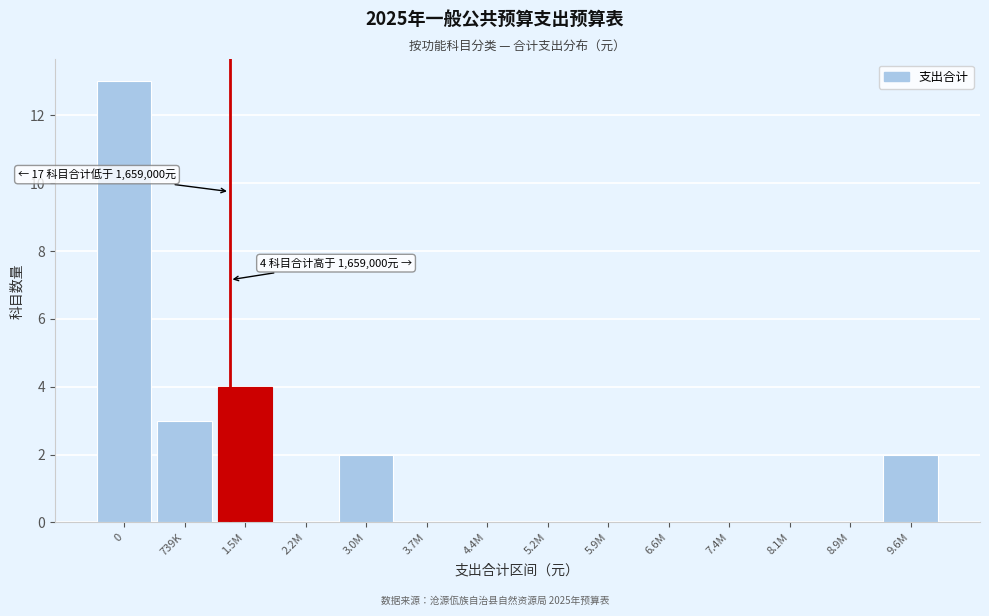

Reading left to right, what are all the values shown in this chart?

0=13	739K=3	1.5M=4	2.2M=0	3.0M=2	3.7M=0	4.4M=0	5.2M=0	5.9M=0	6.6M=0	7.4M=0	8.1M=0	8.9M=0	9.6M=2